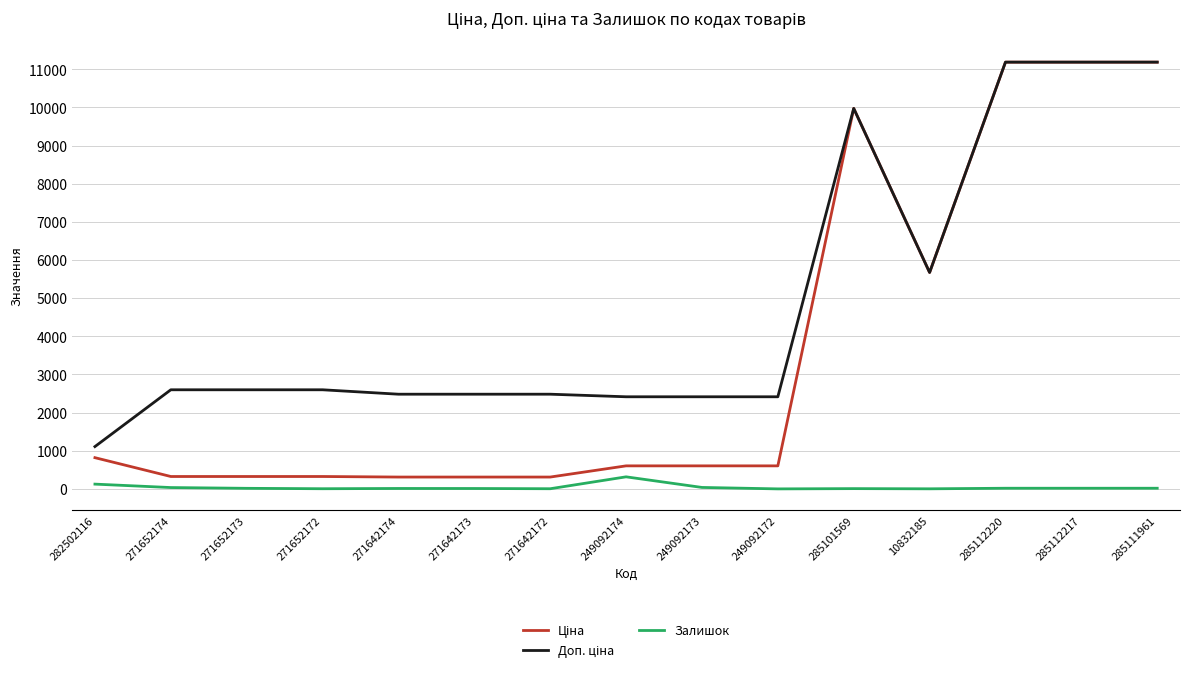

What is the spread (max minus min) of values at 249092172?

2414.8